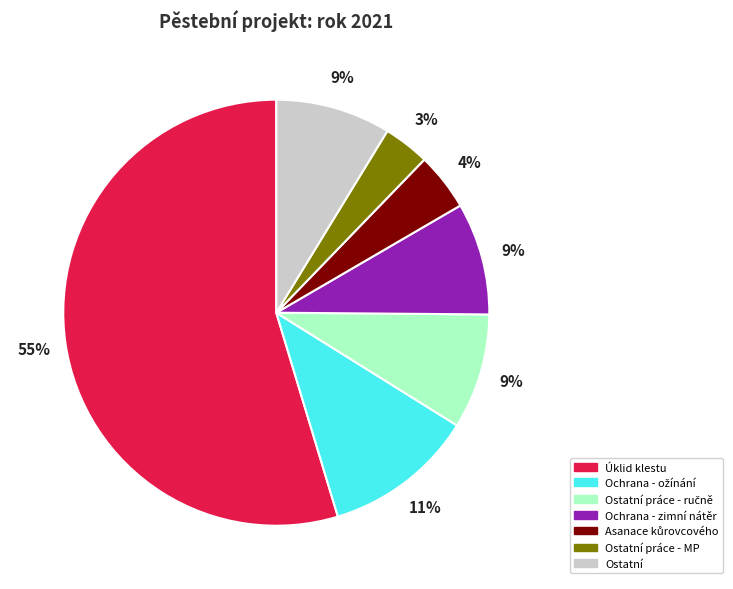

How many slices are in this pie chart?

7